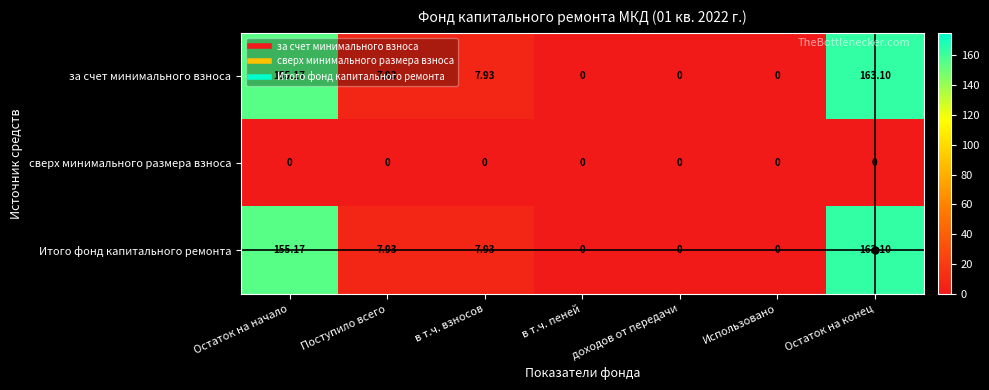

At which category is the sum across all series the highest?

Остаток на конец